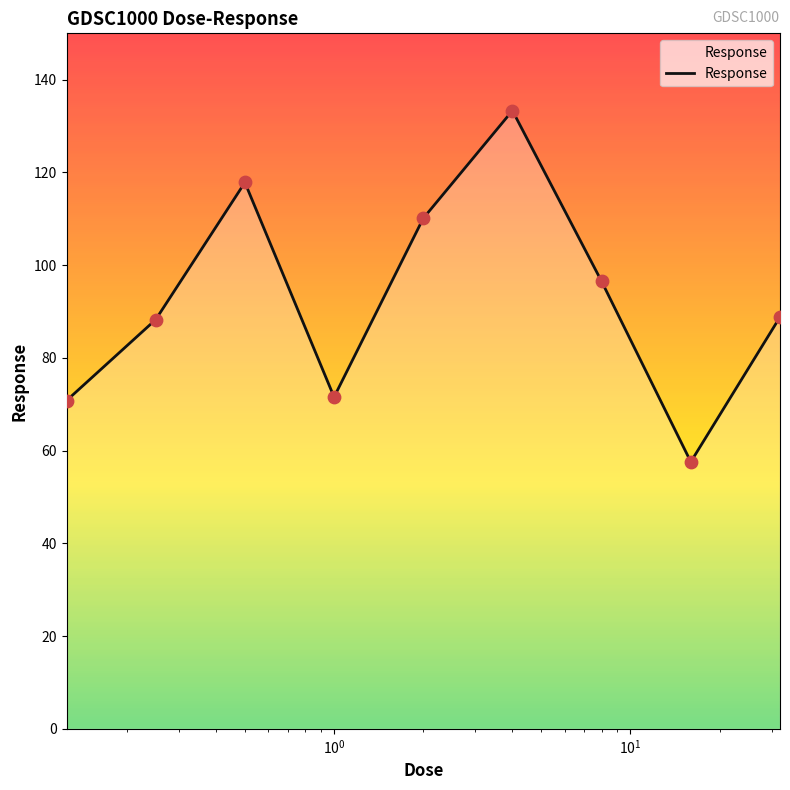

What is the minimum value shown in the chart?

57.6